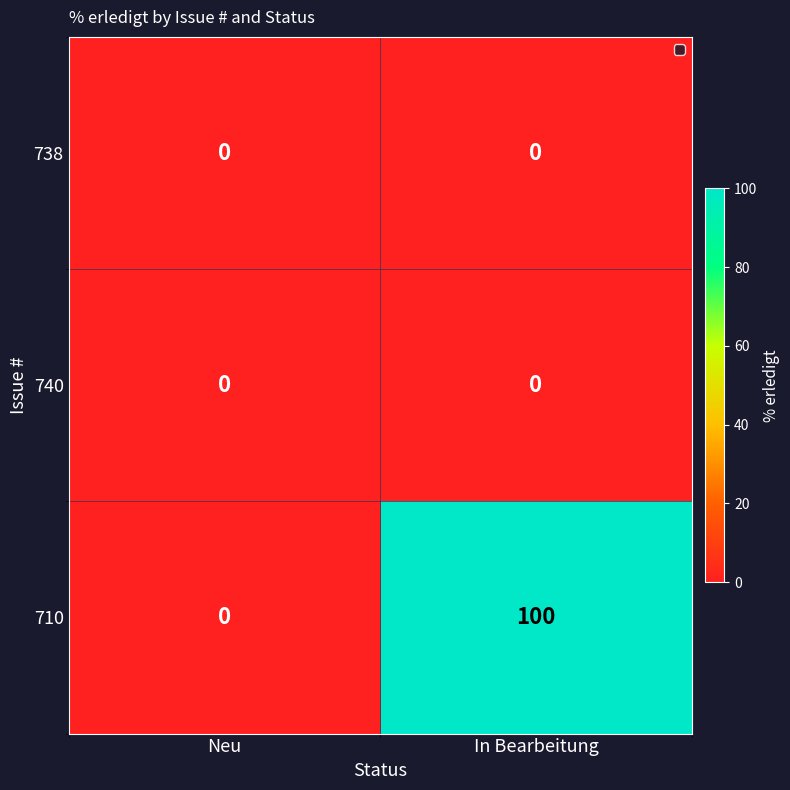

The value of 710 at In Bearbeitung is 100. True or false?

True